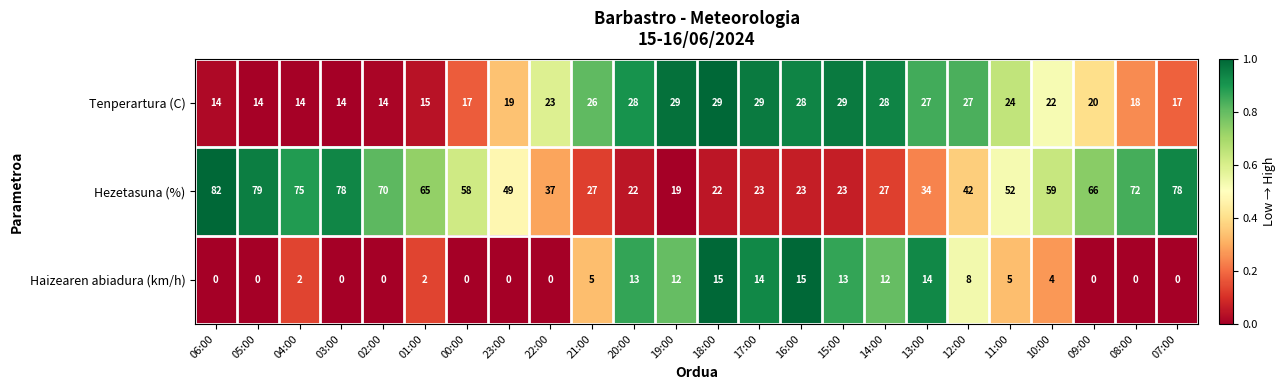

At which label is Hezetasuna (%) closest to 50?

23:00